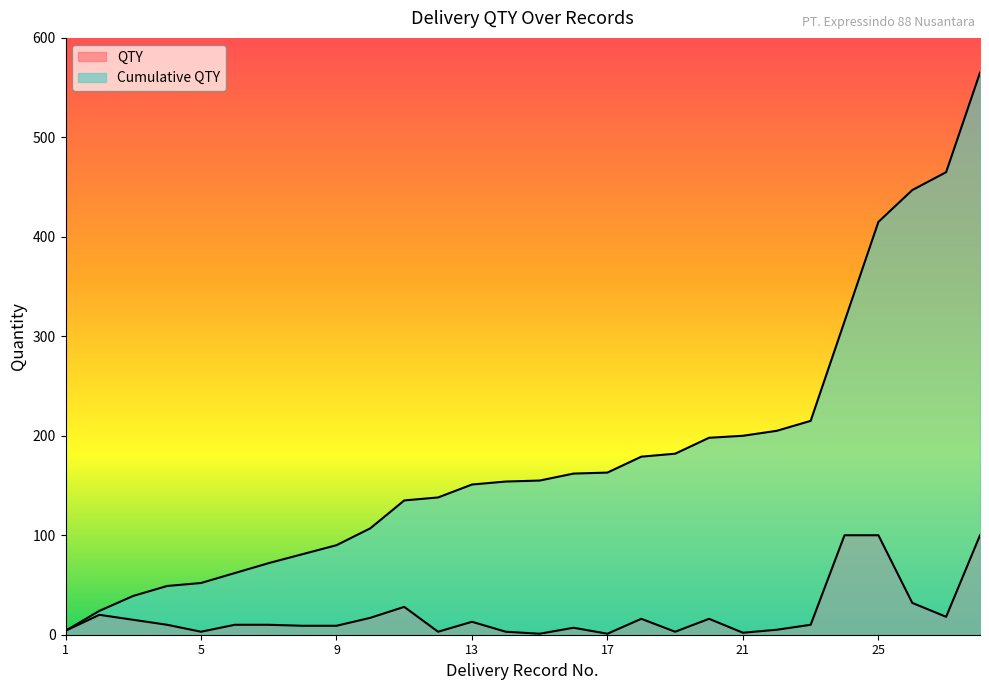

What are all the series names shown in the legend?

QTY, Cumulative QTY